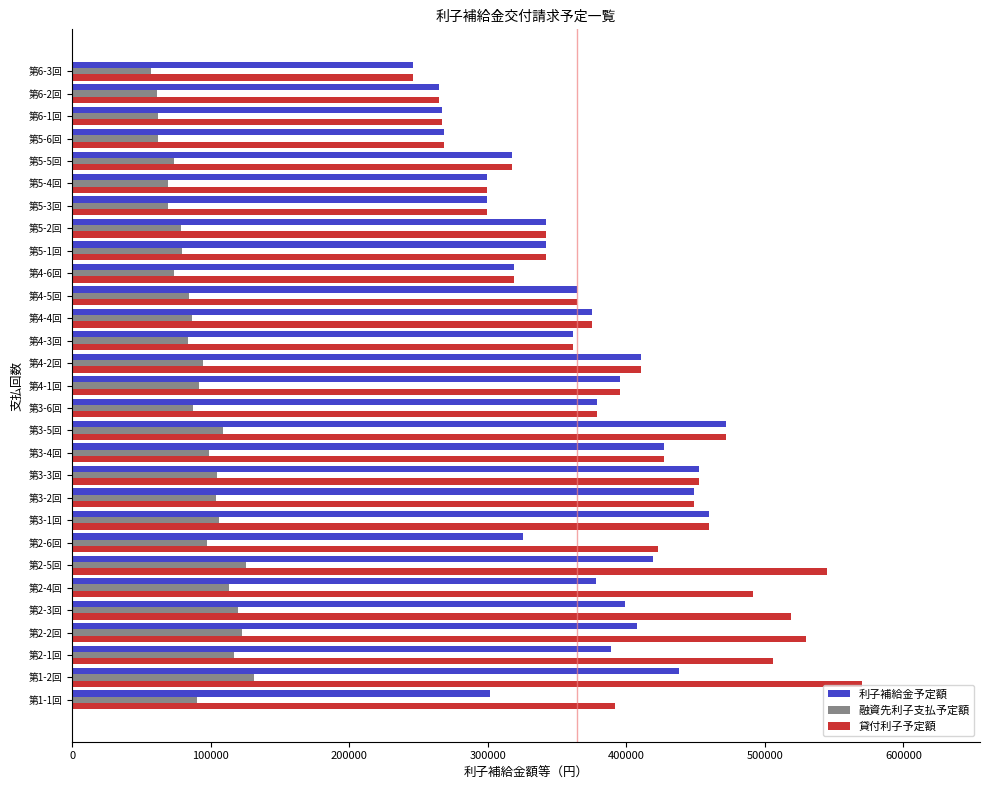

At how many categories does at least one series exceed 306454?

23